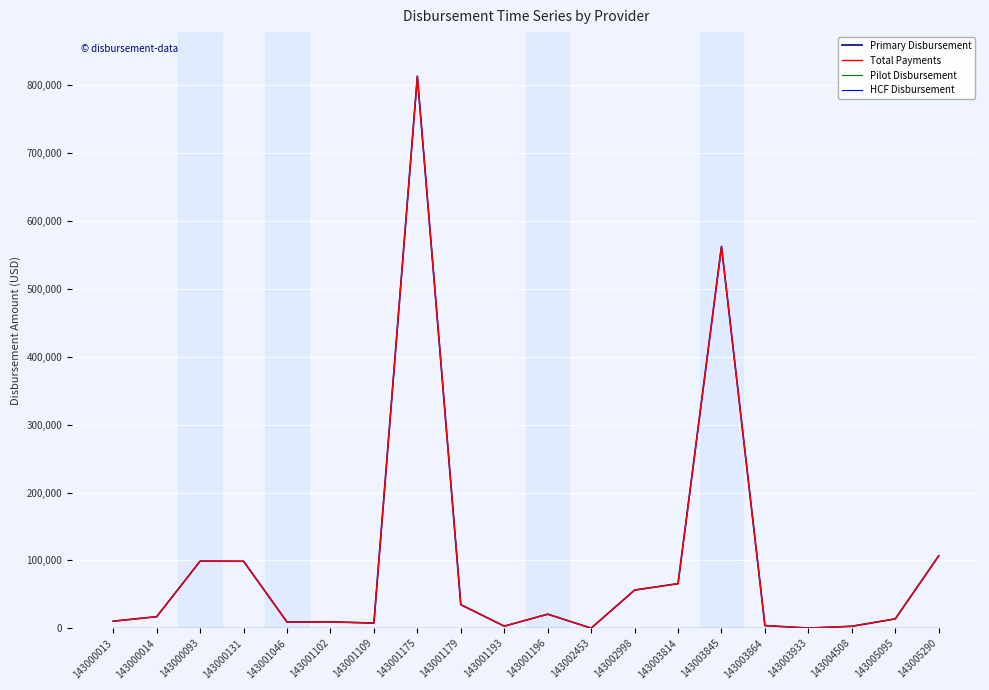

Count the number of categories in the chart.

20